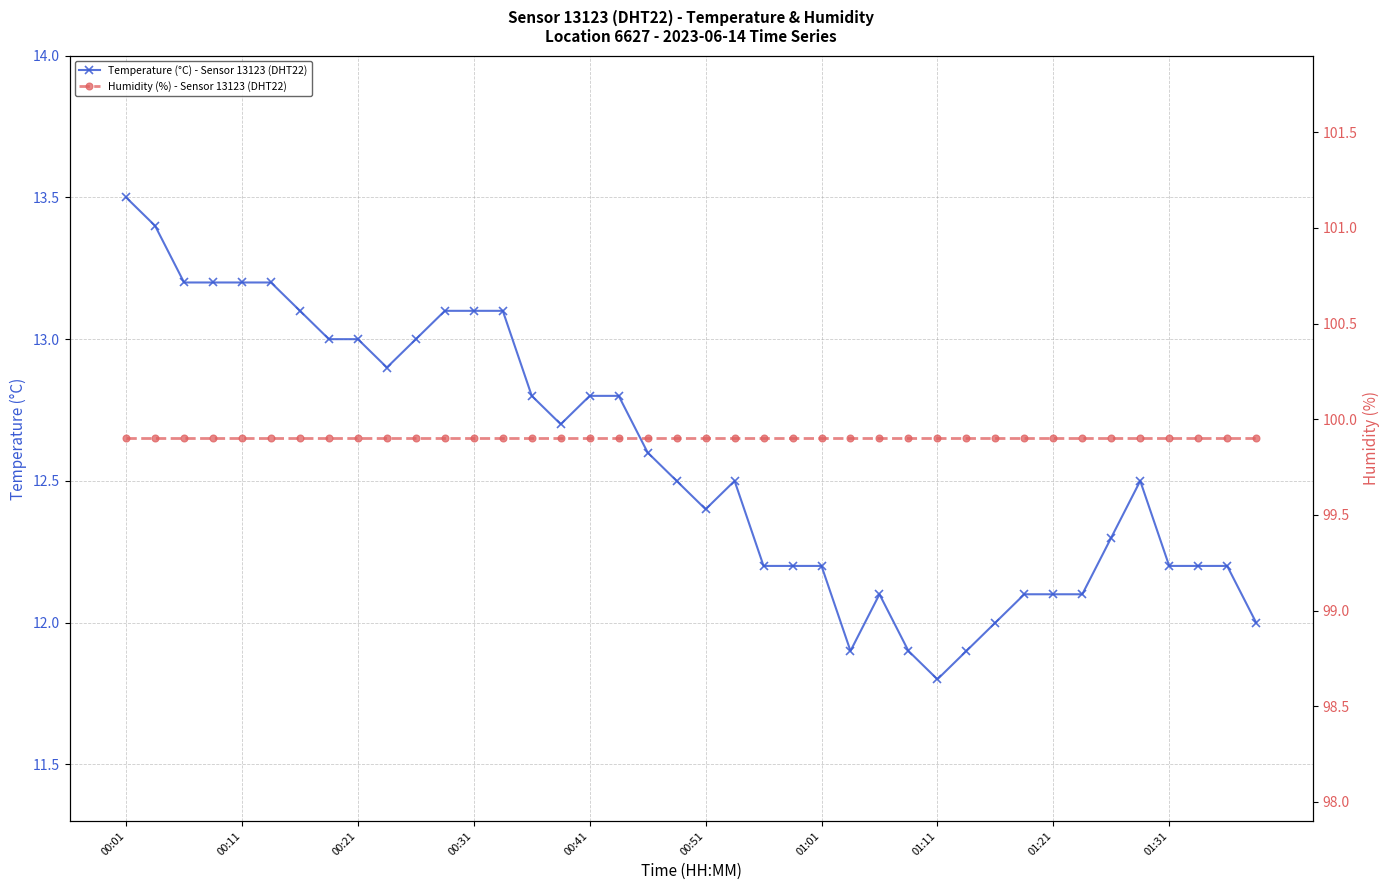

What is the value of the Humidity (%) - Sensor 13123 (DHT22) point at the 6th from the left?

99.9